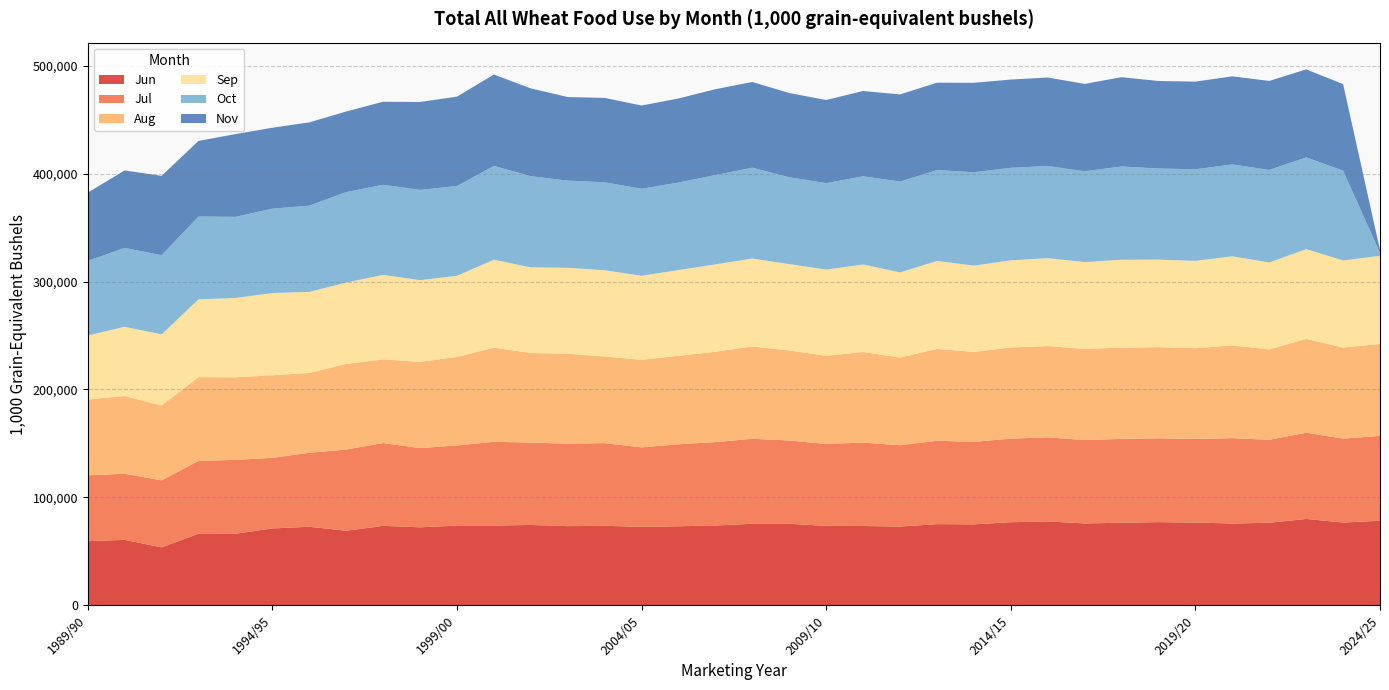

Reading left to right, transcribe all the data shown in this chart.

Jun: 59510.4	60700.3	53737.1	66460.2	66417.2	71278.6	72831.1	69143.9	73684.9	72334.4	73908.8	73959.7	74518.8	73410.1	73706.4	72818.4	73303.7	73974.3	75610.9	75605.3	73600.2	73546.2	73012.7	75289.6	75052.3	77049.3	77763.9	75931.8	76565.7	77097.7	76743.6	75852.5	76554.6	80082.8	76738.1	78400.8
Jul: 61003.4	61244.1	62073.2	67409.8	68376.5	65407.0	68545.3	75202.2	76714.2	73395.1	74267.6	77558.0	76365.5	76347.3	76616.5	73572.4	75971.3	77304.3	78750.6	77127.2	75970.4	77267.6	75344.3	77245.2	76450.6	77412.9	77890.6	77210.6	77683.4	77688.3	77410.7	79095.2	76830.4	79908.6	77733.9	78626.4
Aug: 70188.1	71985.3	69334.8	77596.7	76485.7	76502.7	73919.2	79372.5	77495.2	79886.1	81986.8	87255.9	82929.5	83418.0	80199.4	81098.4	81908.9	83688.0	85488.1	83466.9	81645.9	83951.9	81235.4	85062.3	83320.0	84455.3	84590.0	84479.0	84501.4	84455.7	84092.9	85906.7	83753.5	86892.5	84374.1	85192.6
Sep: 59327.9	64179.3	65926.4	72036.1	73494.7	76174.5	75138.1	75322.7	78280.4	75711.0	75152.2	81429.9	79342.8	79582.9	79948.3	77841.7	79441.1	80952.4	81447.3	79968.9	79826.3	81066.5	78863.8	81511.1	79921.7	80720.2	81405.8	80408.2	81459.0	81049.7	80914.5	82541.0	80488.6	83173.7	80687.1	81652.8
Oct: 69162.1	73033.4	73385.6	76738.9	75159.5	78171.7	79877.4	83852.7	83471.8	83569.1	83204.2	86897.2	84448.8	80730.0	81482.5	80598.6	81076.2	82744.3	84168.4	80439.0	80114.6	81669.9	84162.2	84188.9	86479.5	85732.7	85349.0	84109.3	86387.6	84427.9	84856.4	85129.4	85736.8	84955.0	83235.8	2799.9
Nov: 63167.9	71804.0	73446.6	70039.4	76651.4	74951.1	77135.7	74637.4	76926.3	81464.9	82785.7	84665.6	81295.9	77440.7	78161.5	77141.6	77883.7	79547.5	79410.4	78012.1	77004.9	79028.4	80720.3	80897.8	82899.1	81734.2	82012.9	80967.0	82704.8	81055.2	81189.7	81581.8	82475.0	81498.7	80196.9	2507.9